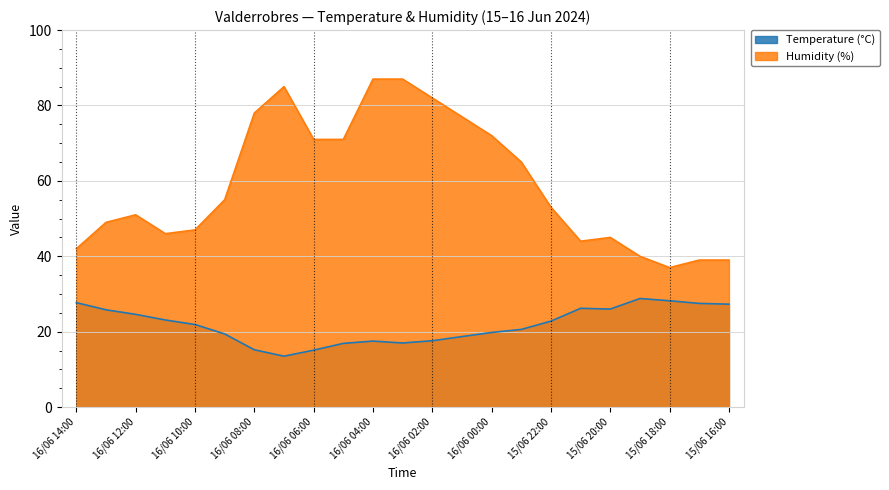

What is the value of the Temperature (°C) point at the 23rd from the left?

27.3